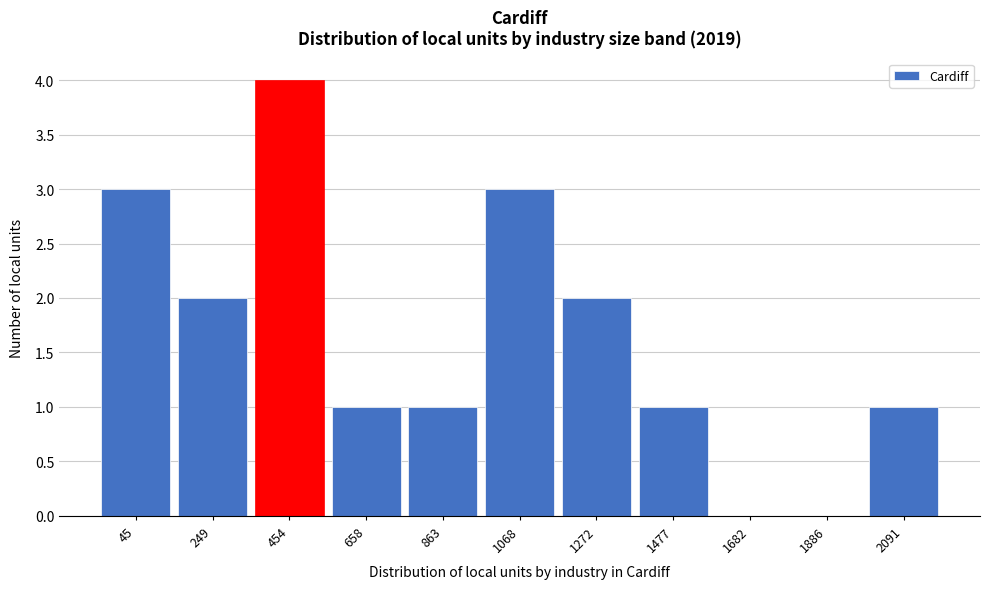

Reading left to right, extract all data points from this chart.

45=3	249=2	454=4	658=1	863=1	1068=3	1272=2	1477=1	1682=0	1886=0	2091=1